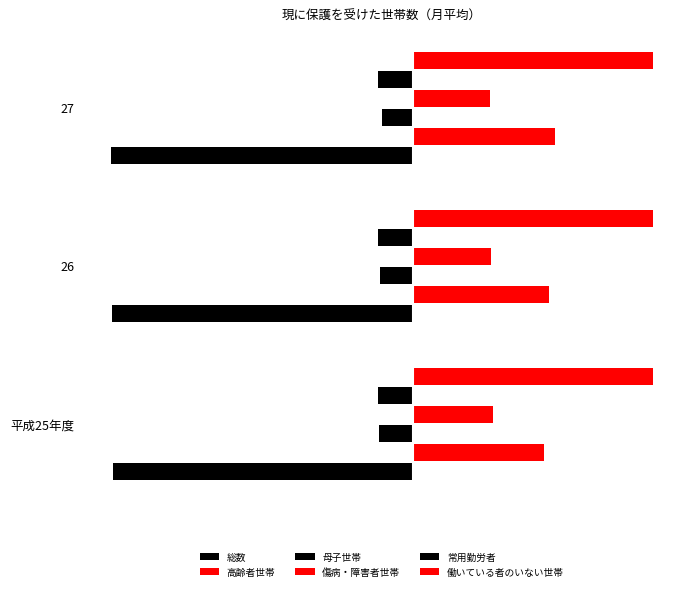

Rank the series by their maximum value, from highest to lowest.

働いている者のいない世帯, 高齢者世帯, 傷病・障害者世帯, 母子世帯, 常用勤労者, 総数